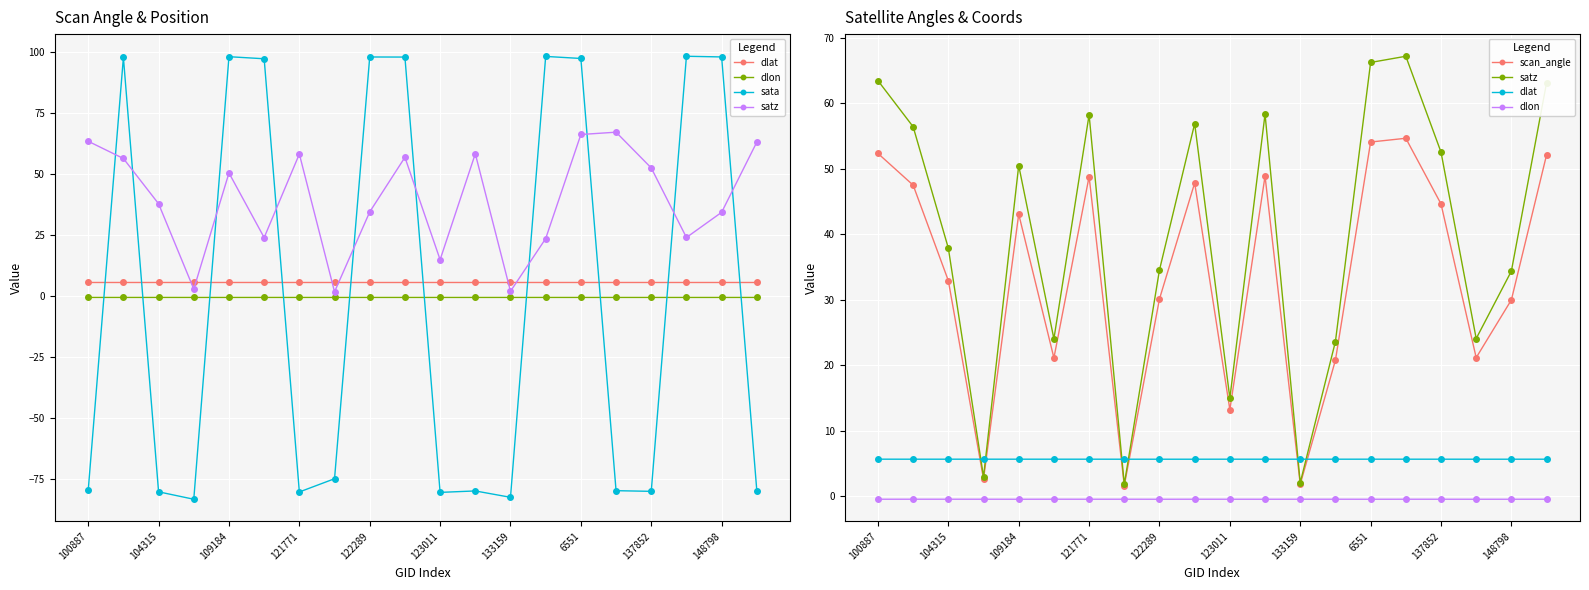

Rank the series by their maximum value, from lowest to highest.

dlon, dlat, scan_angle, satz, sata